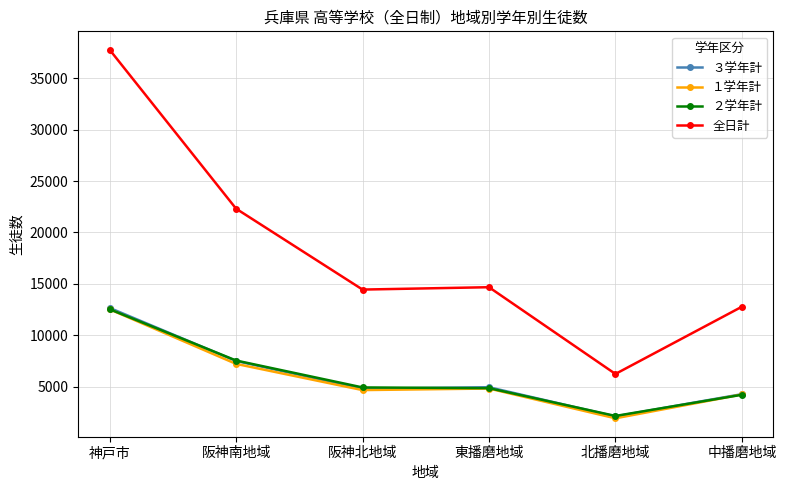

Where do ２学年計 and ３学年計 first cross each other?

神戸市 and 阪神南地域